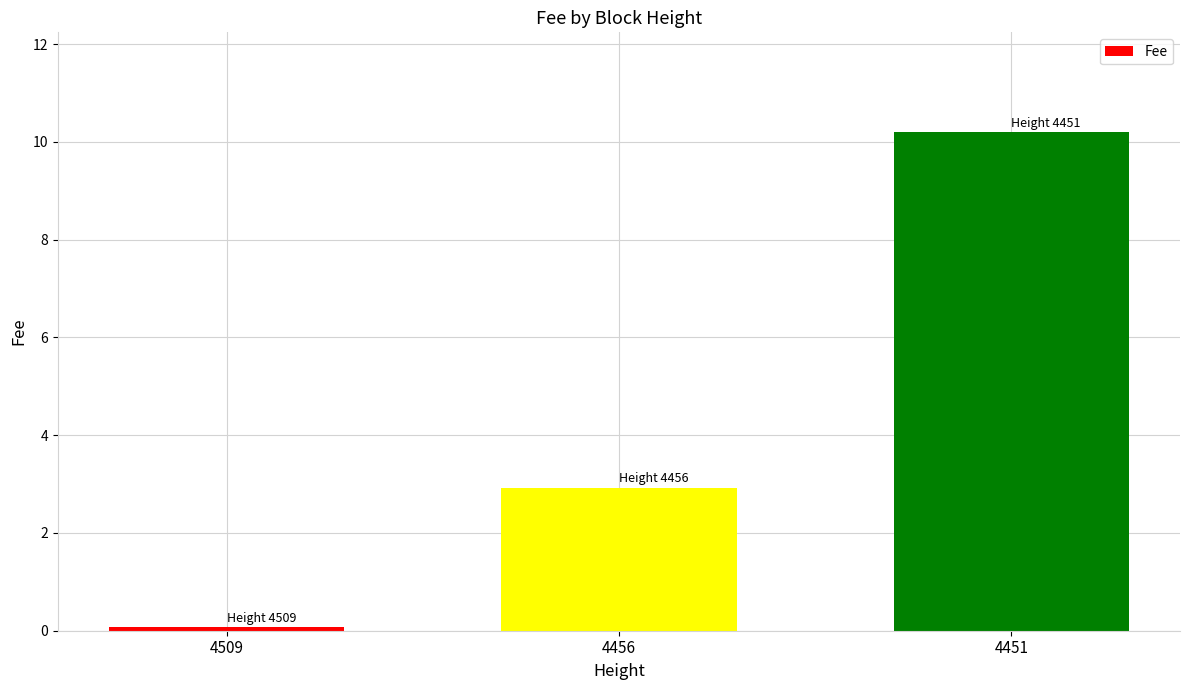

At which label does the data first exceed 2?

4456